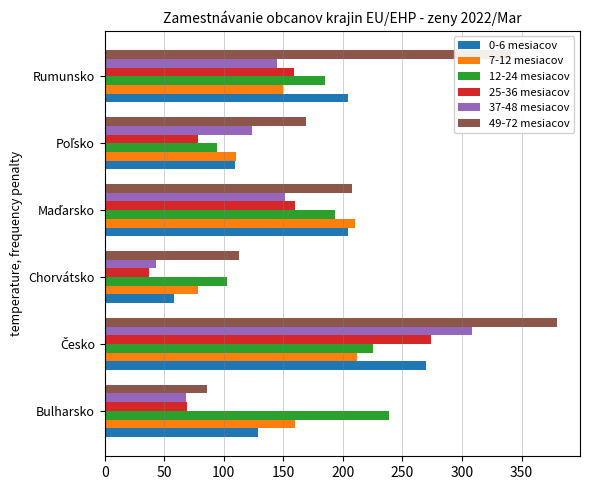

Which category has the lowest value in the 7-12 mesiacov series?

Chorvátsko